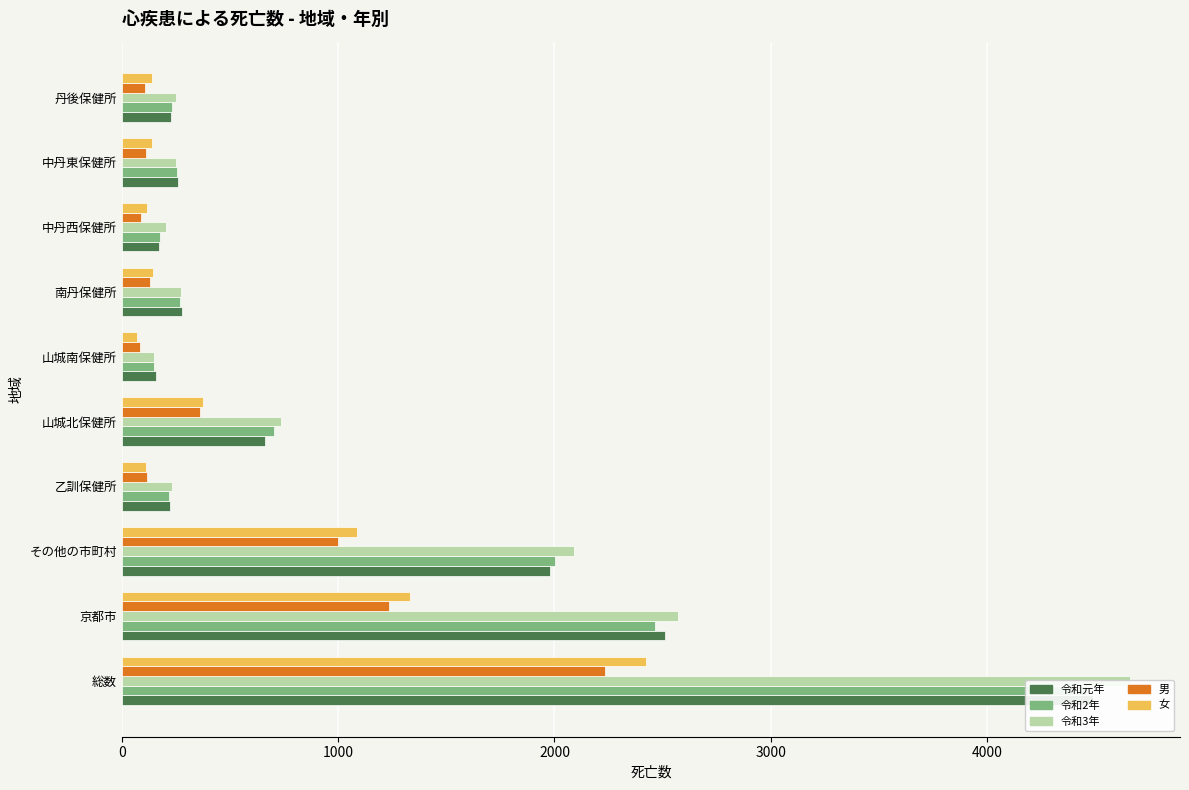

Are the bars grouped side by side (vs. stacked)?

Yes